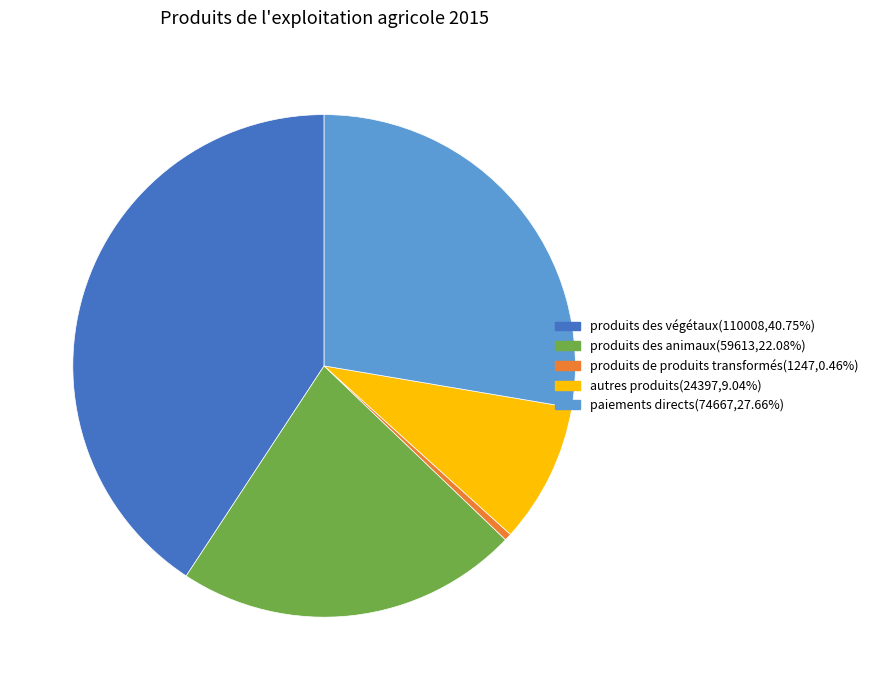

What is the ratio of the value at autres produits to the value at produits de produits transformés?

19.6